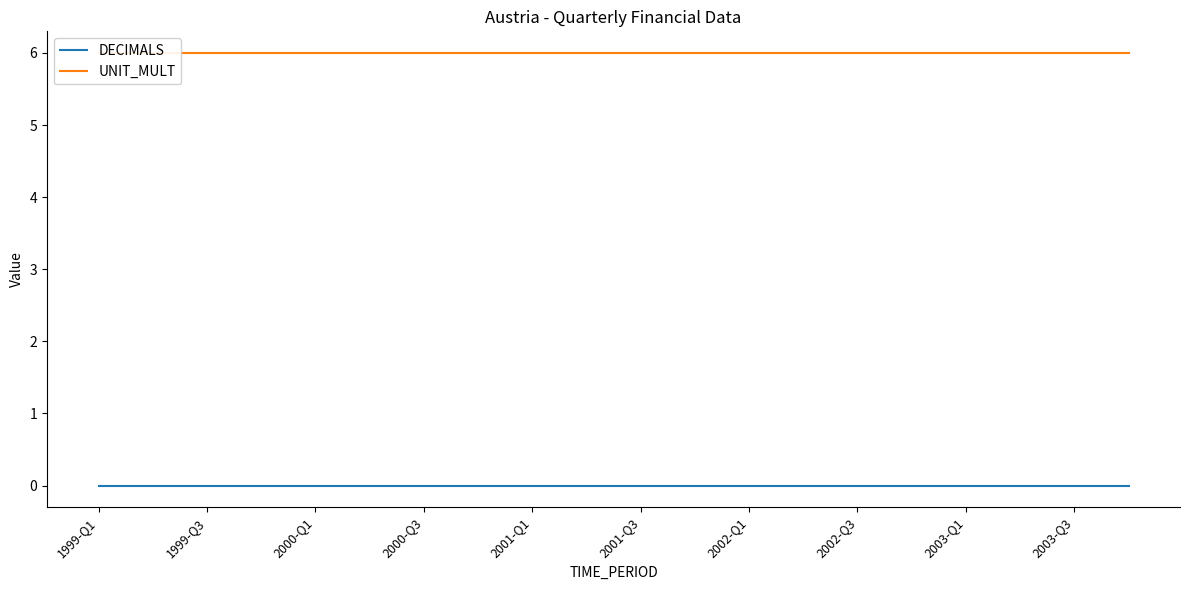

Is this an area chart (filled region under the line)?

No